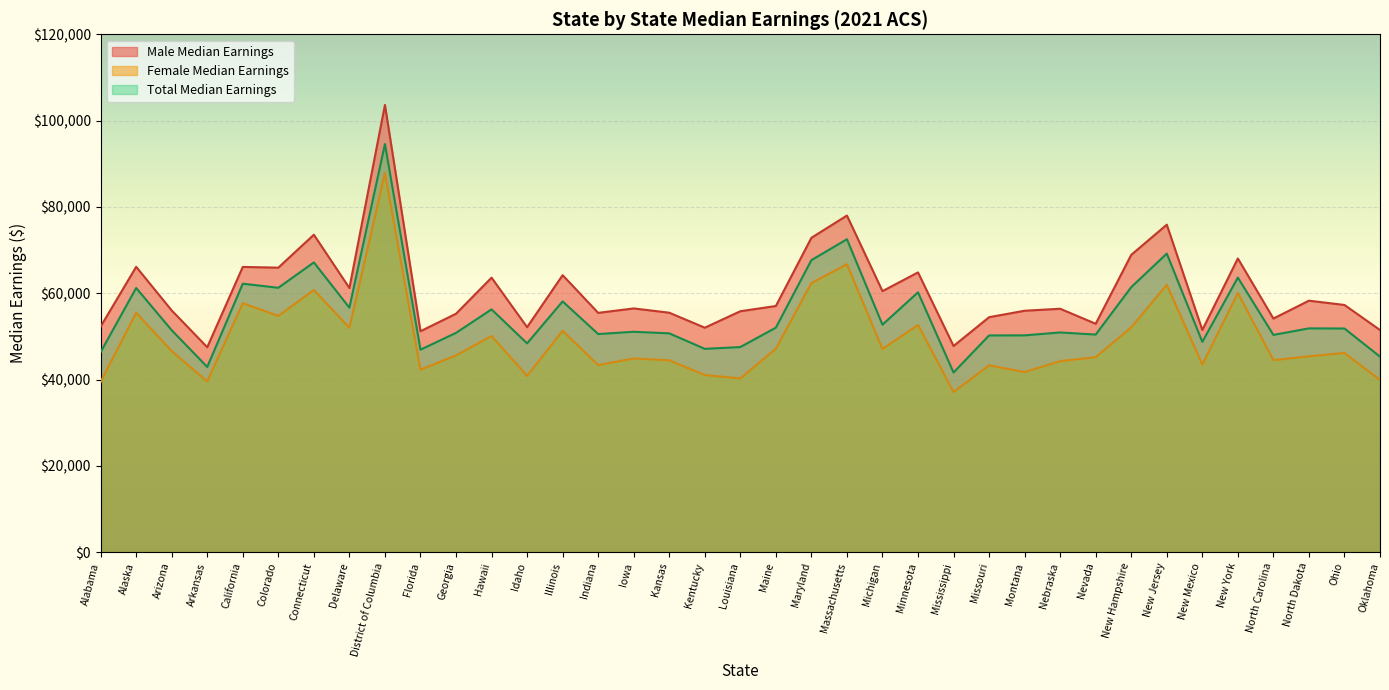

Which series has the widest spread of values?

Male Median Earnings